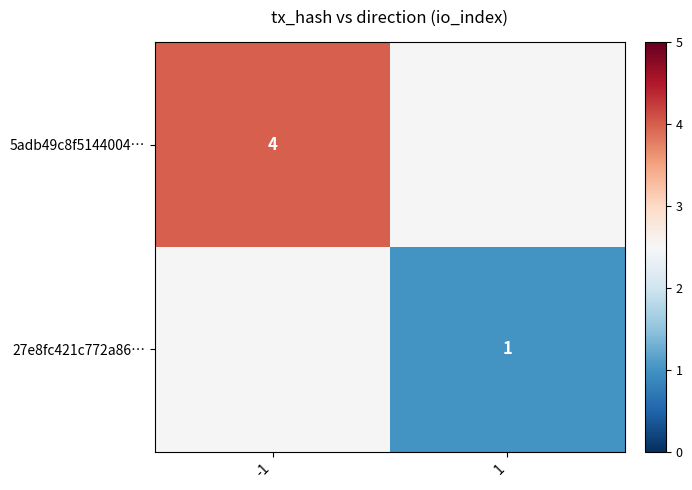

What is the minimum value shown in the chart?

1.0